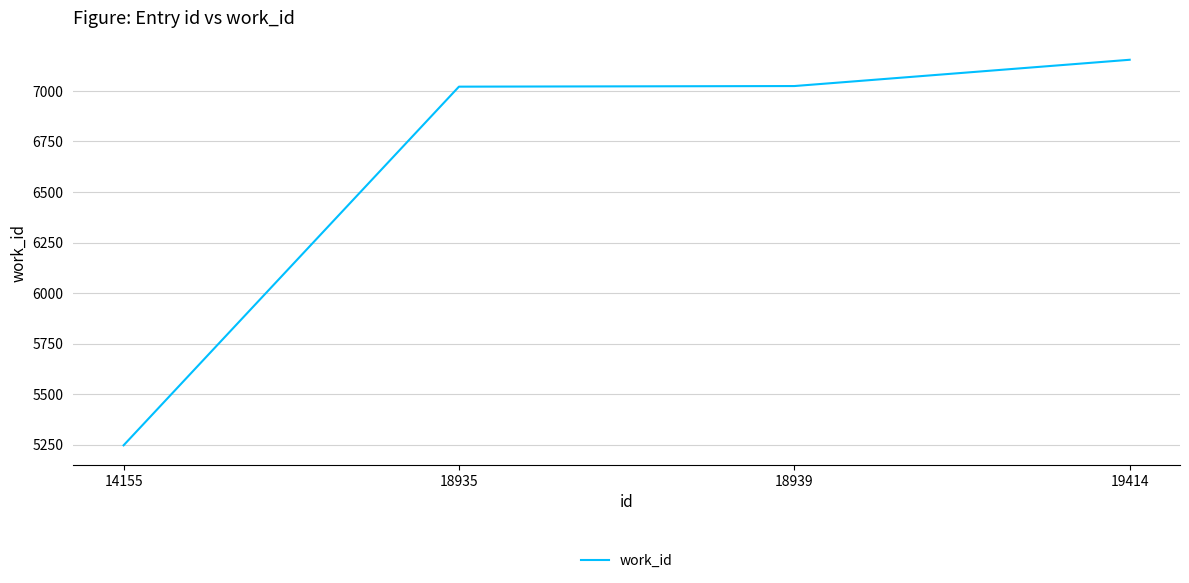

True or false: there are more than 2 points higher than both neighbors.

False